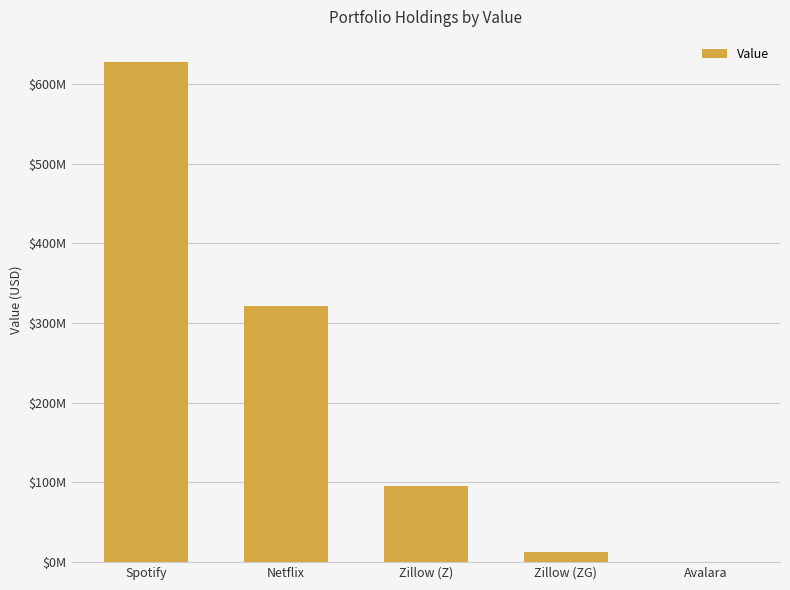

What is the difference between the second highest and second lowest values?

307760000